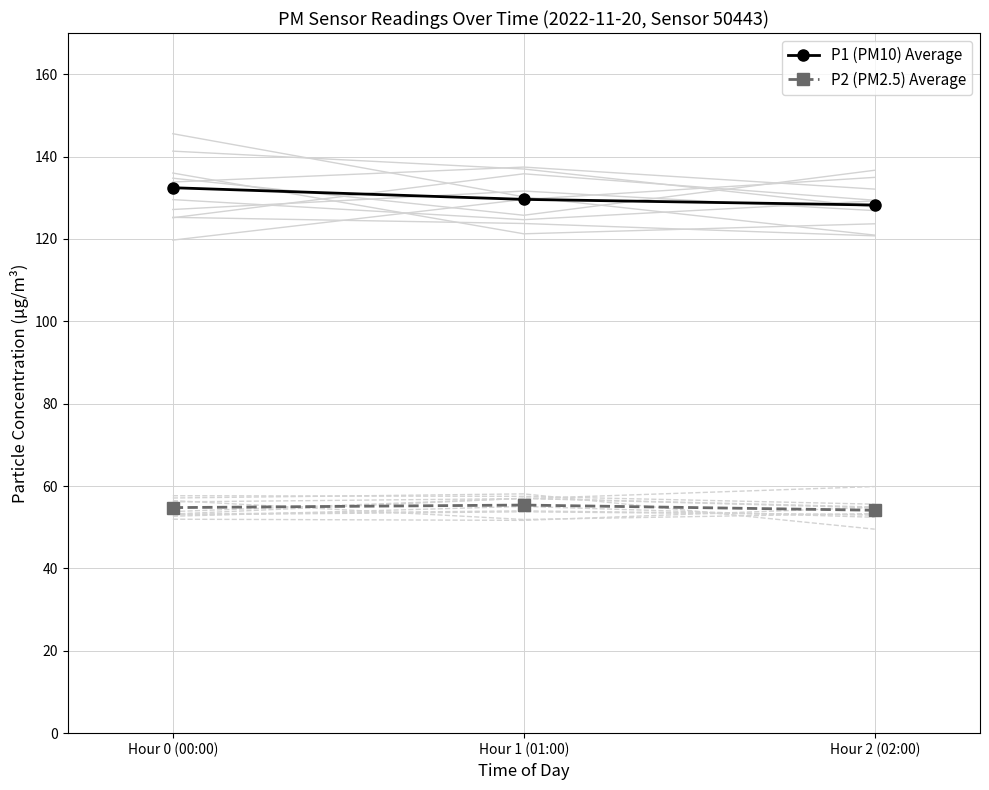

Is it true that P1 (PM10) Average equals 212.6 at Hour 2 (02:00)?

False